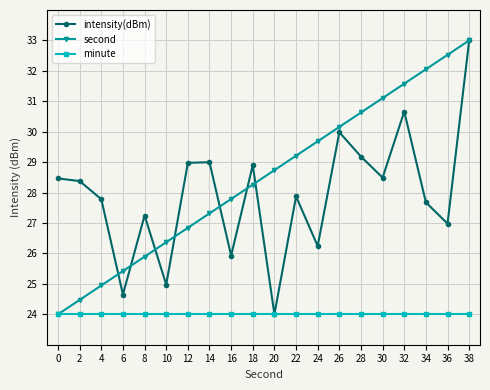

How many data points in intensity(dBm) are above 28?

10